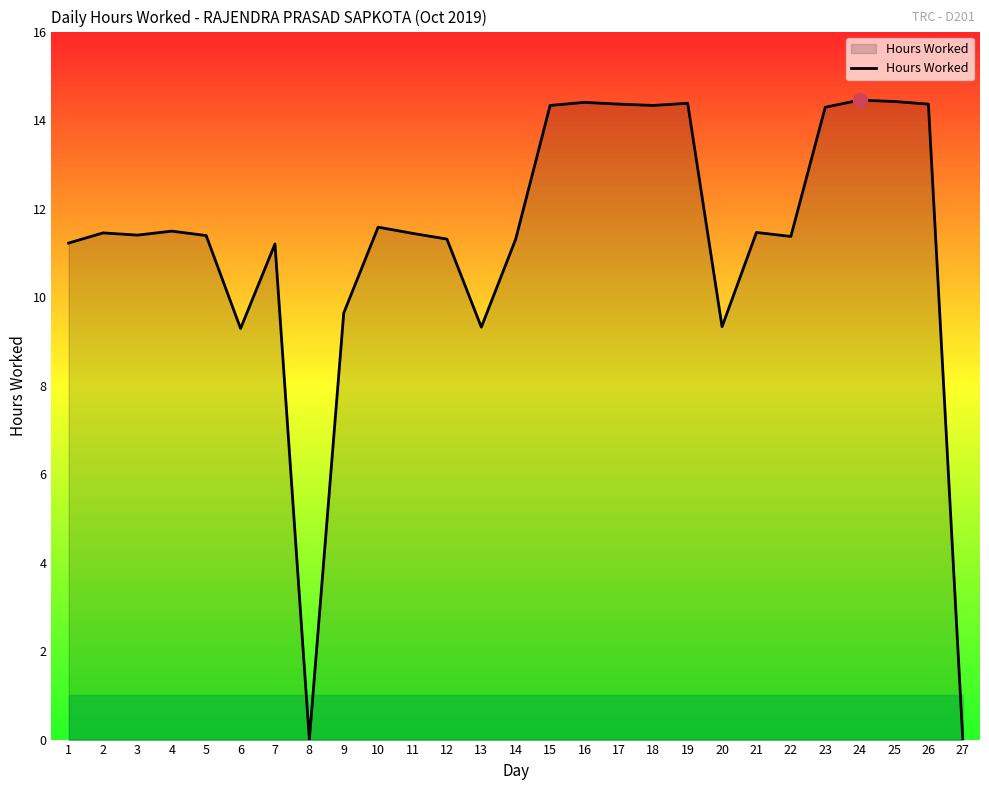

Between 13 and 4, which is larger?

4